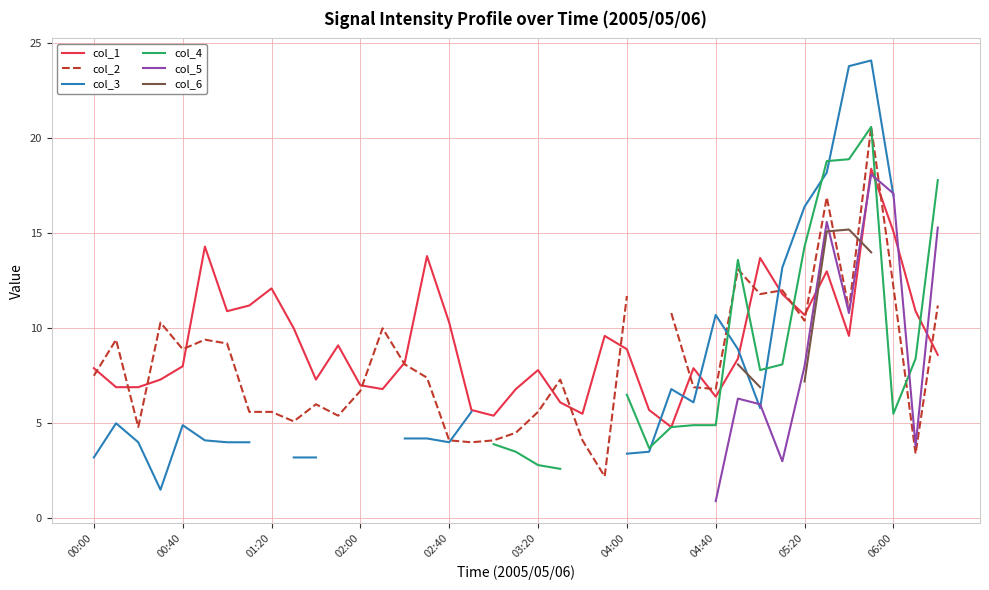

True or false: col_2 and col_3 cross at least once.

True